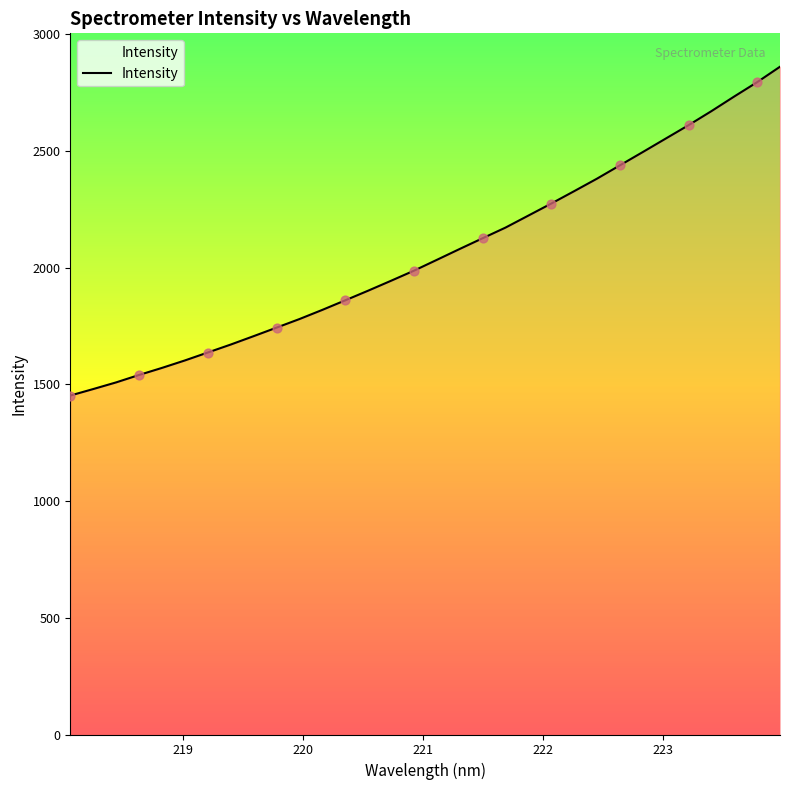

What is the greatest value displayed?

2859.9